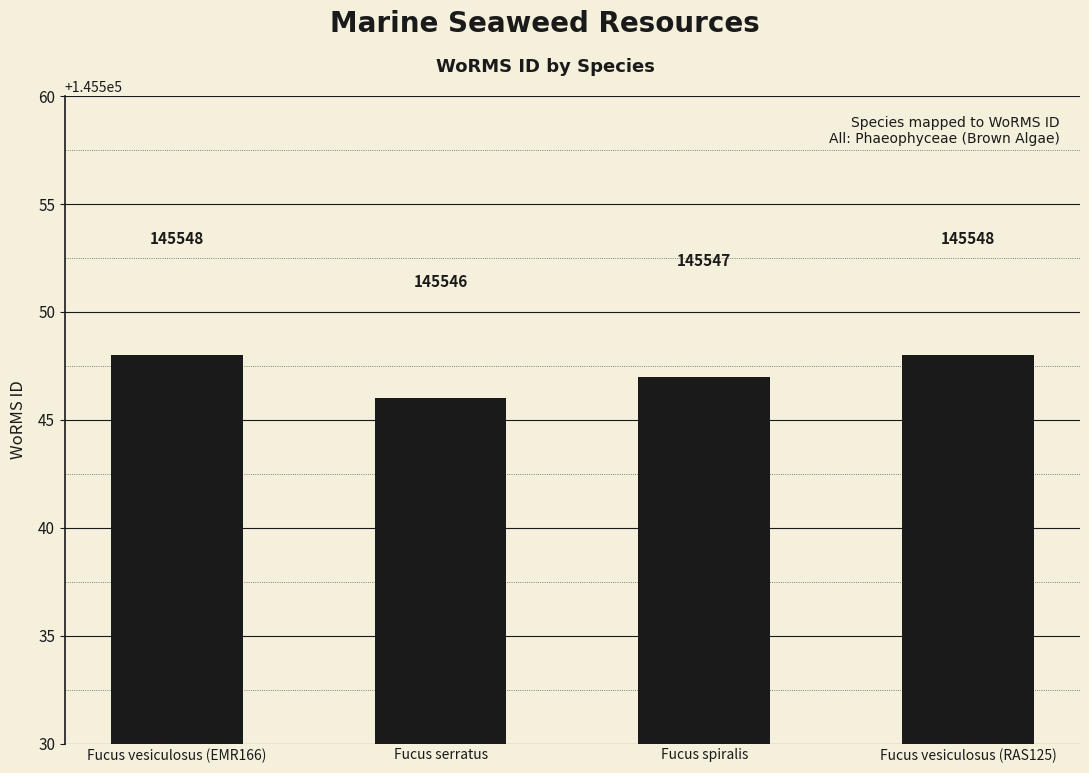

What is the greatest value displayed?

145548